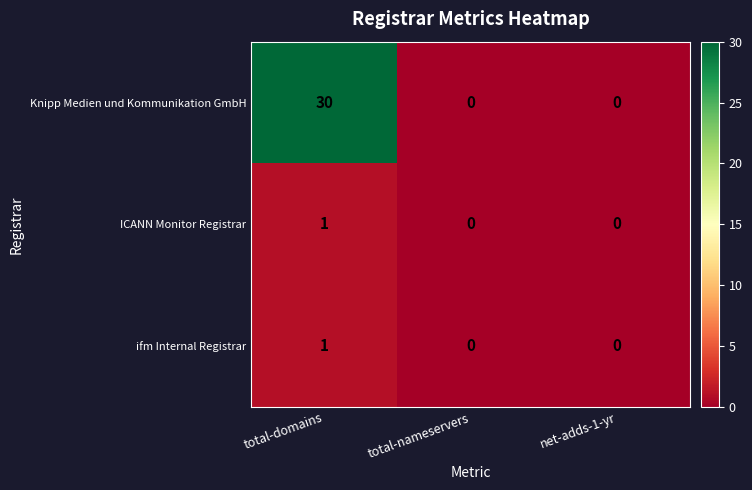

Count the number of data series in this chart.

3